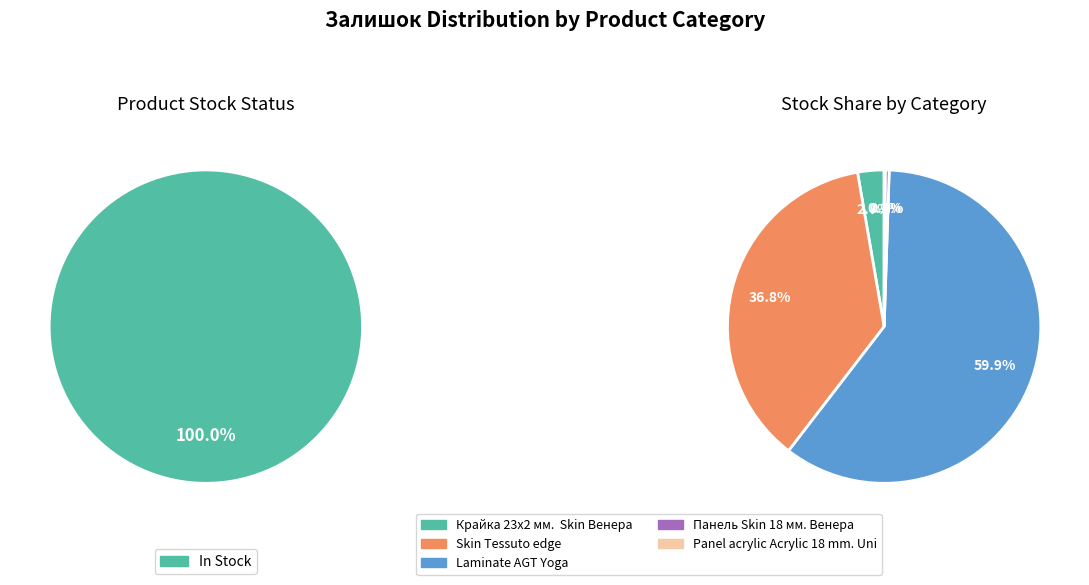

Is the sum of Panel acrylic Acrylic 18 mm. Uni and Крайка 23x2 мм.  Skin Венера greater than half?

No